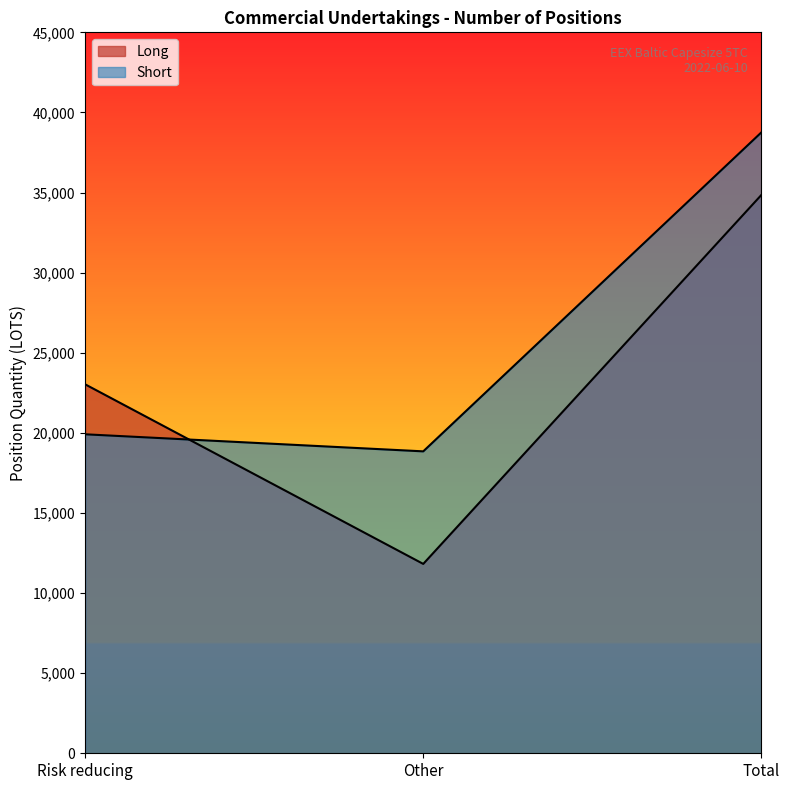

Which series has the largest range (max minus min)?

Long